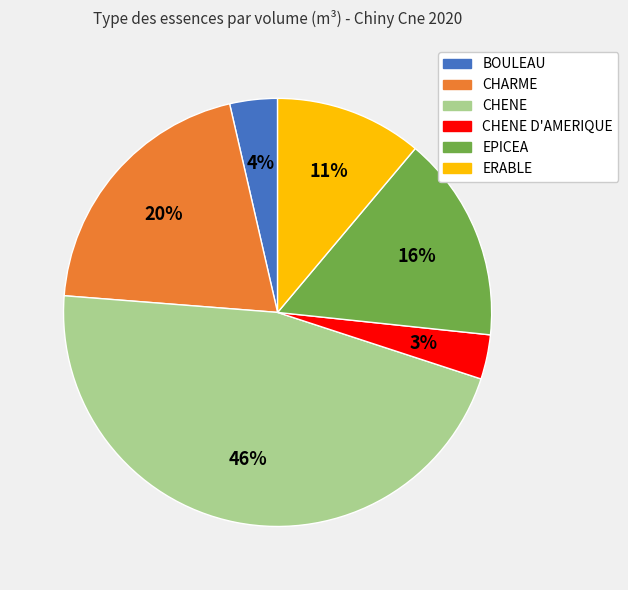

Is there any slice that represents more than half of the pie?

No